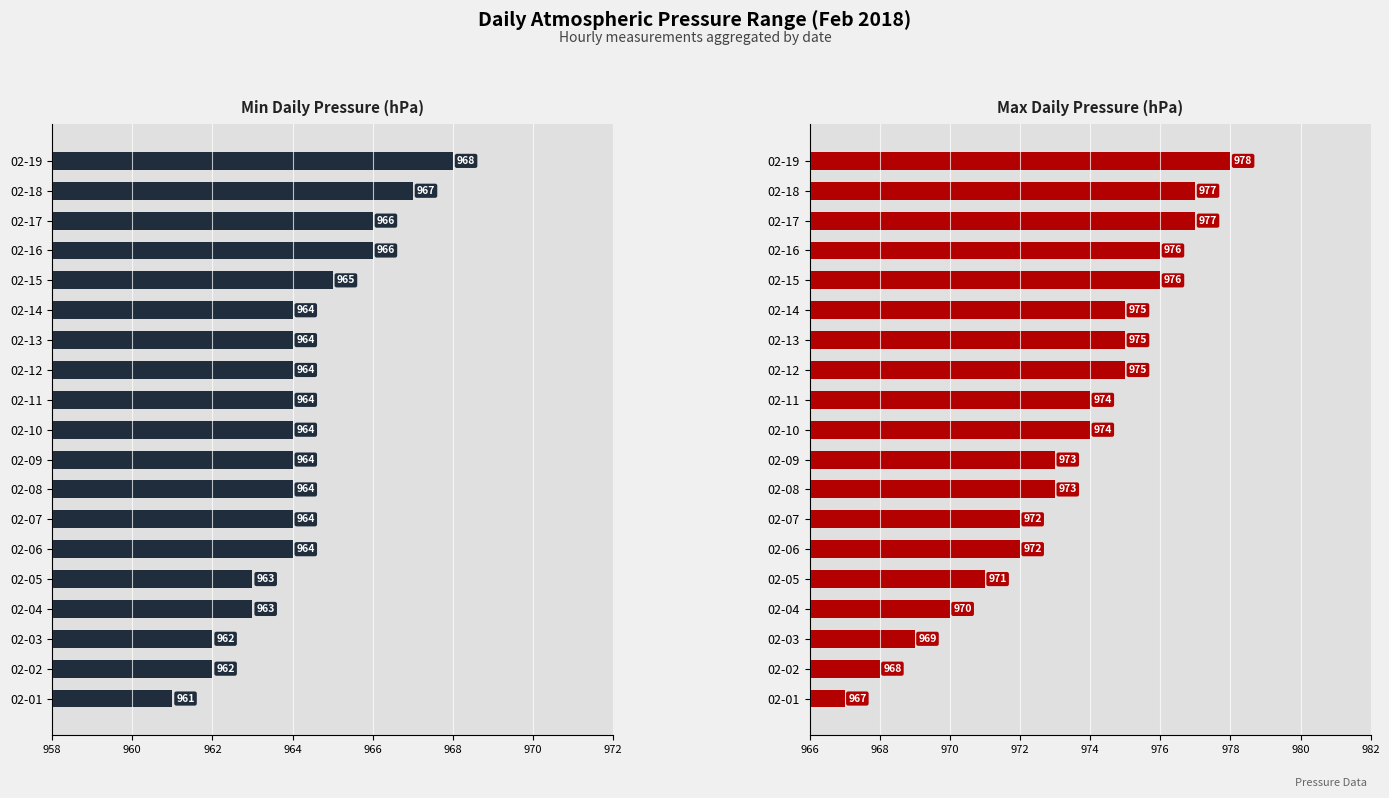

What is the minimum value for Min Pressure?

961